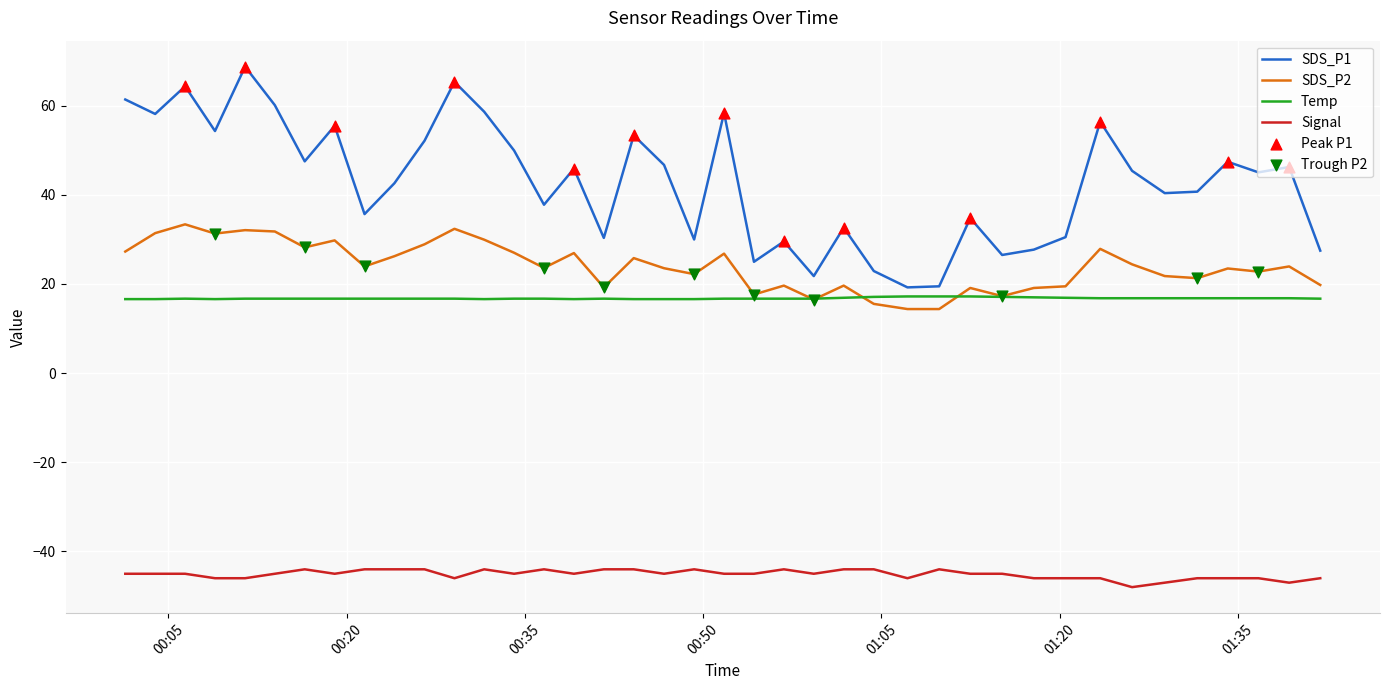

Rank the series by their maximum value, from lowest to highest.

Signal, Temp, SDS_P2, SDS_P1